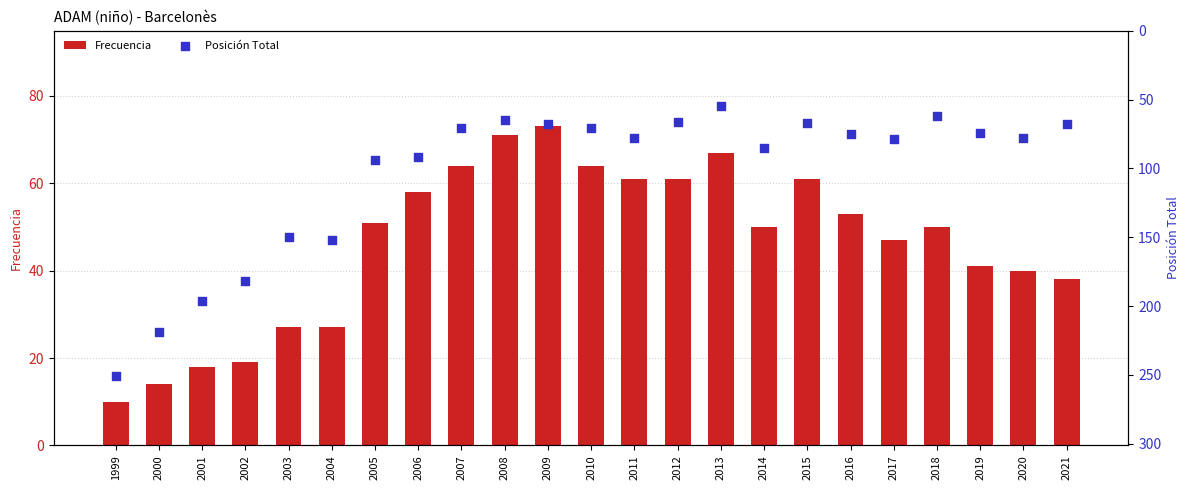

At how many categories does at least one series exceed 163?

4